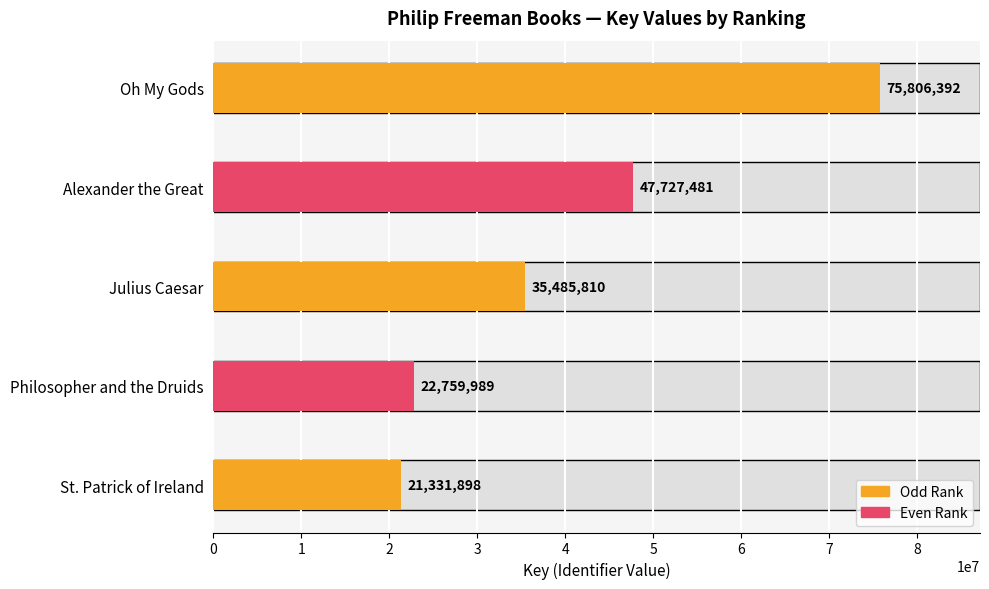

Reading bottom to top, transcribe all the data shown in this chart.

21331898	22759989	35485810	47727481	75806392